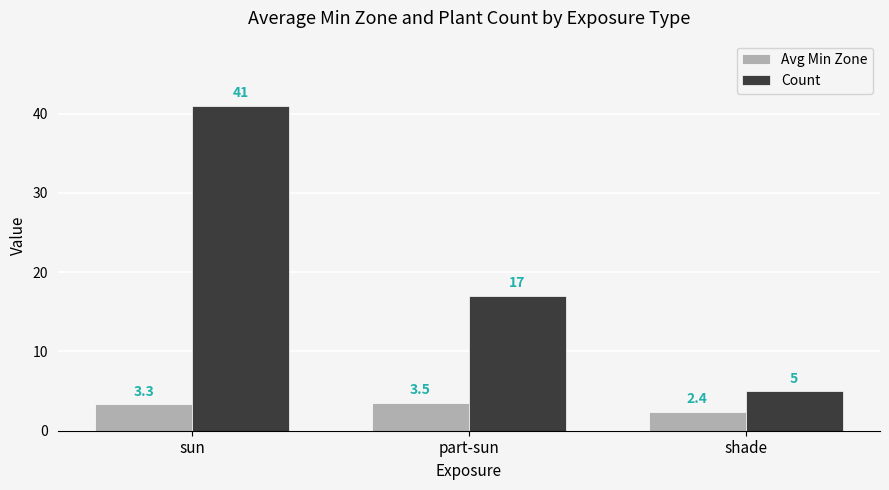

How many categories are shown in the chart?

3